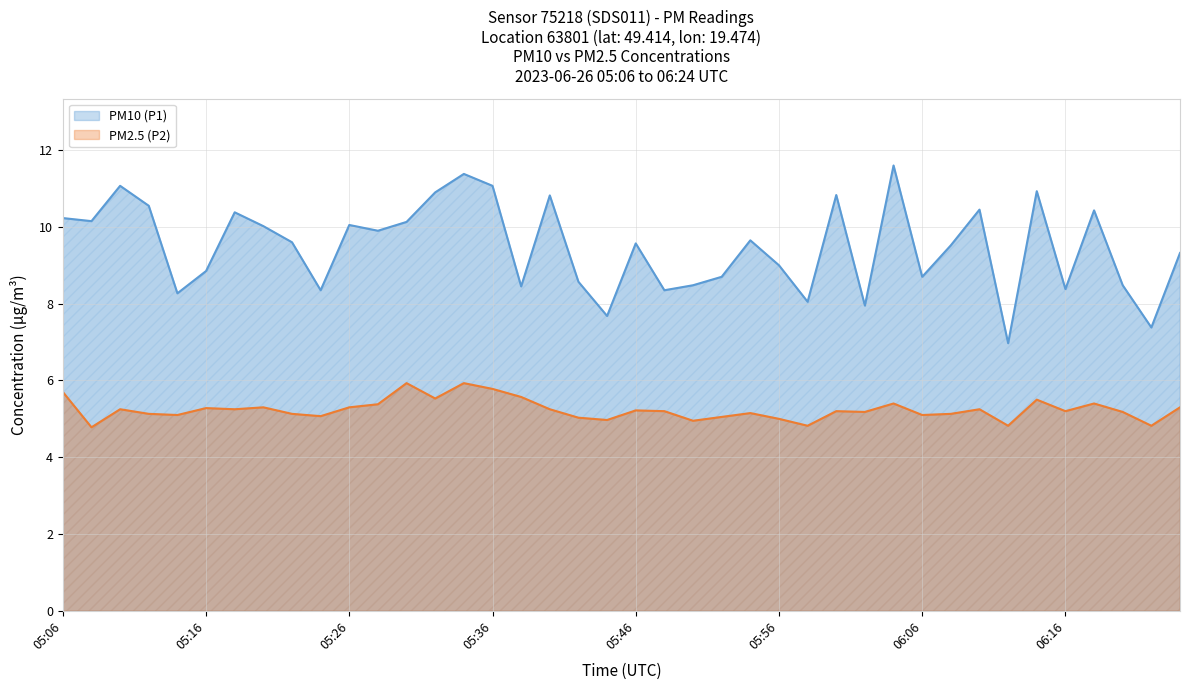

Does the chart display data point markers on the line(s)?

No